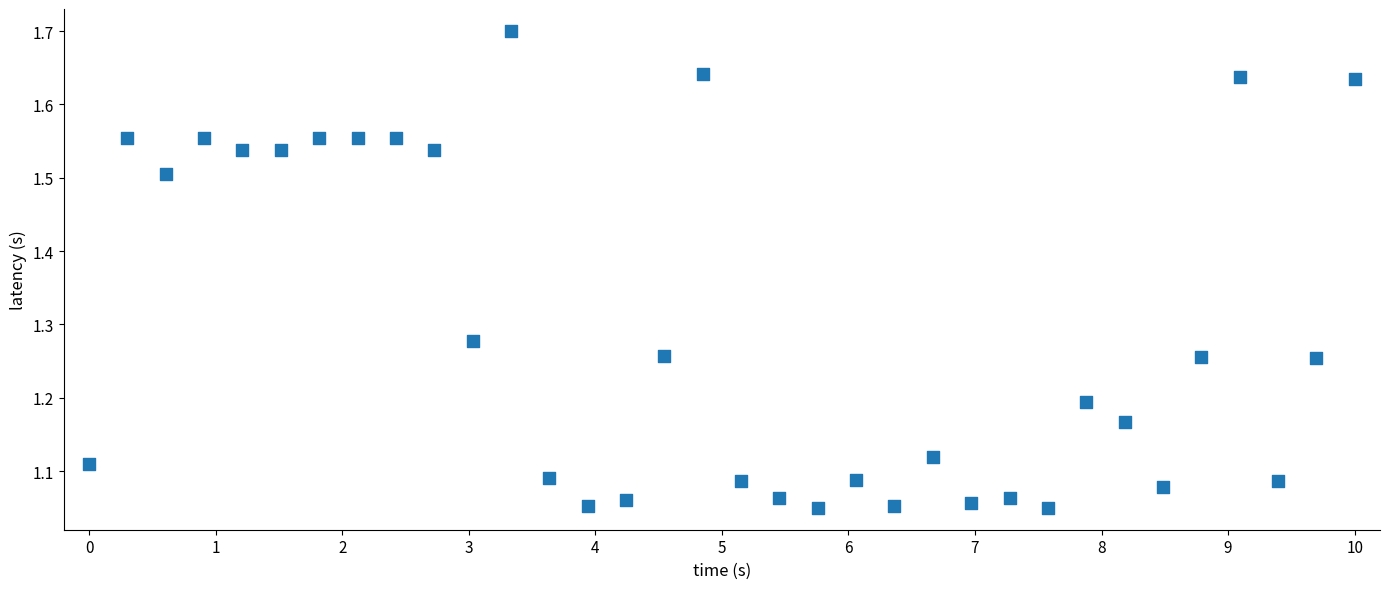

What is the range of X values (max minus min)?

10.0